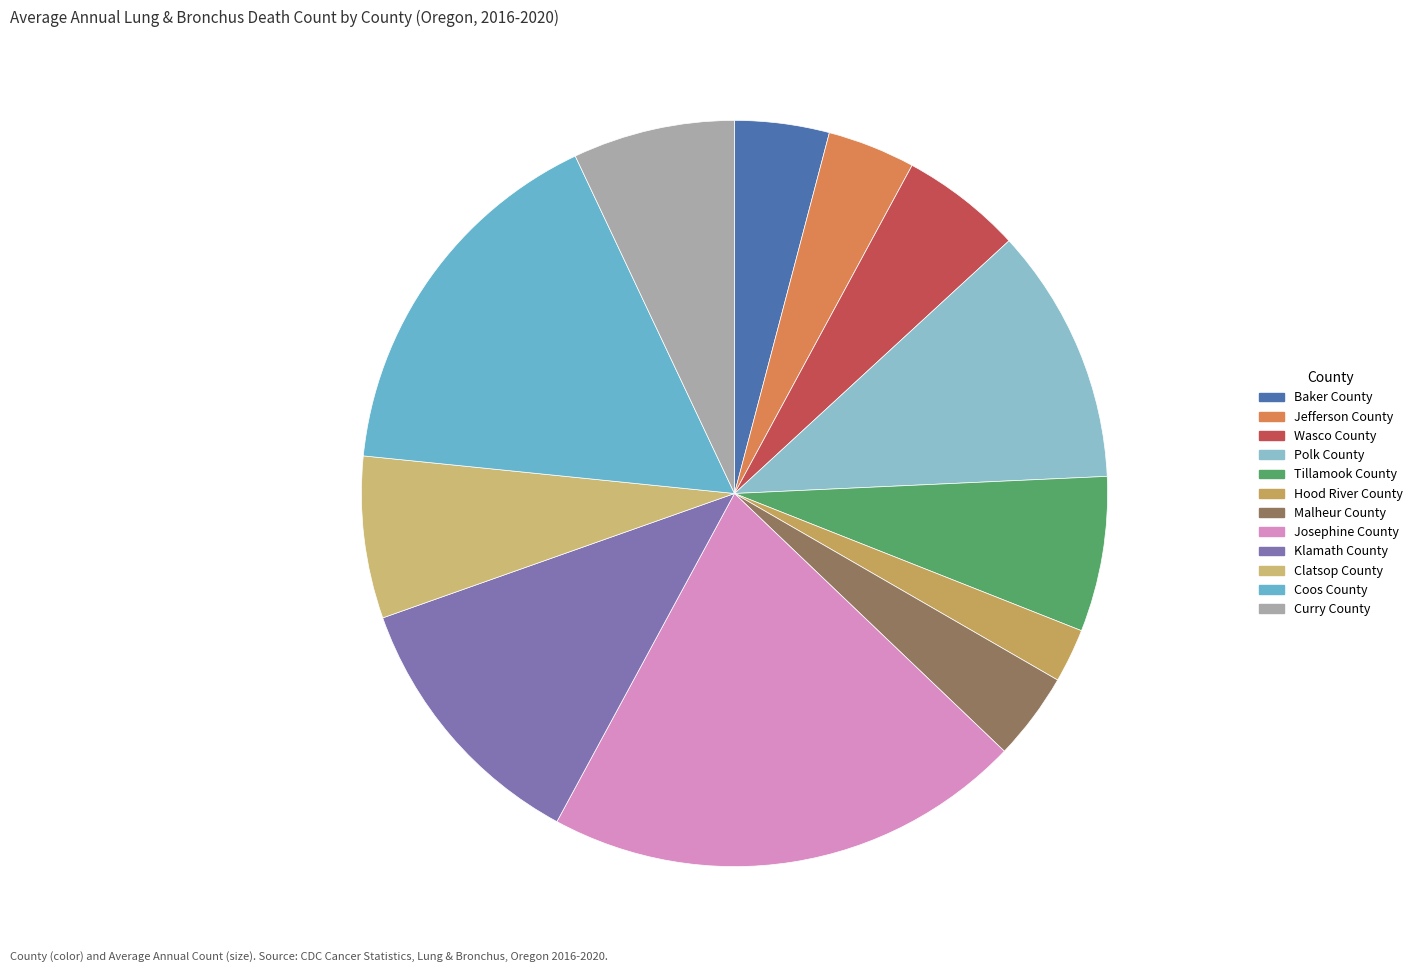

Count the number of slices in the pie.

12